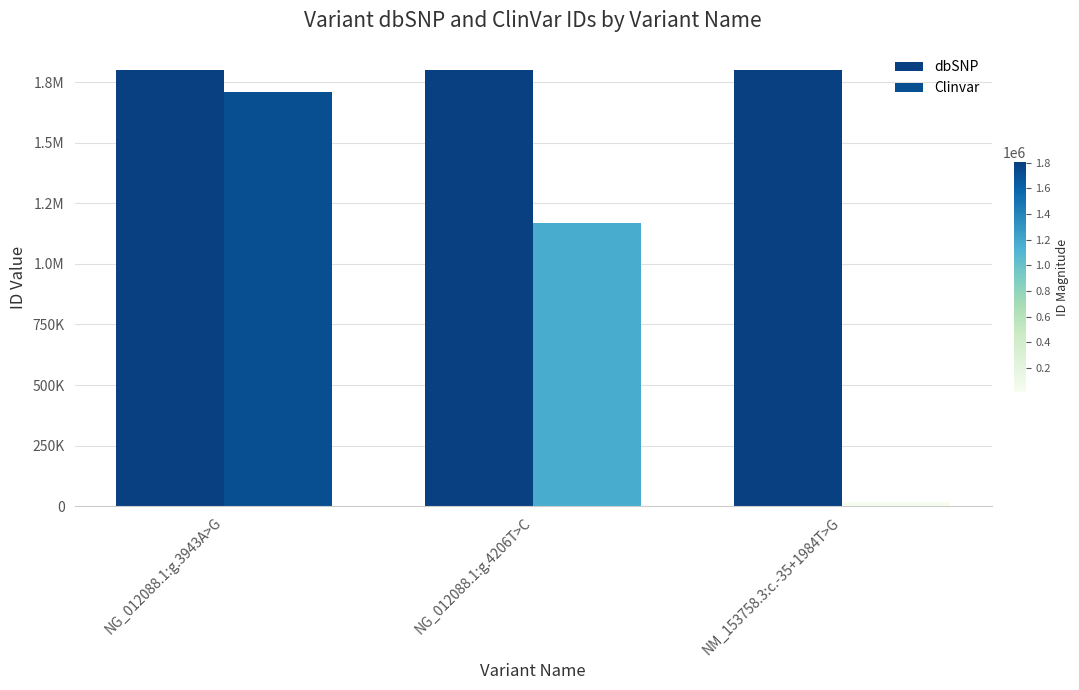

What is the spread (max minus min) of values at NG_012088.1:g.3943A>G?

90365